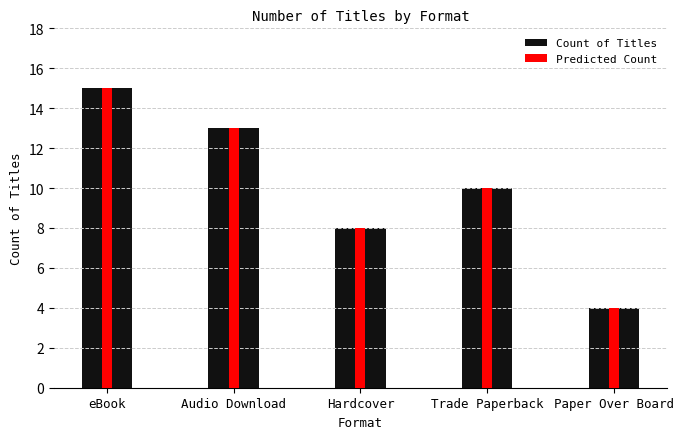

What is the sum of the Predicted Count values at Paper Over Board and Trade Paperback?

14